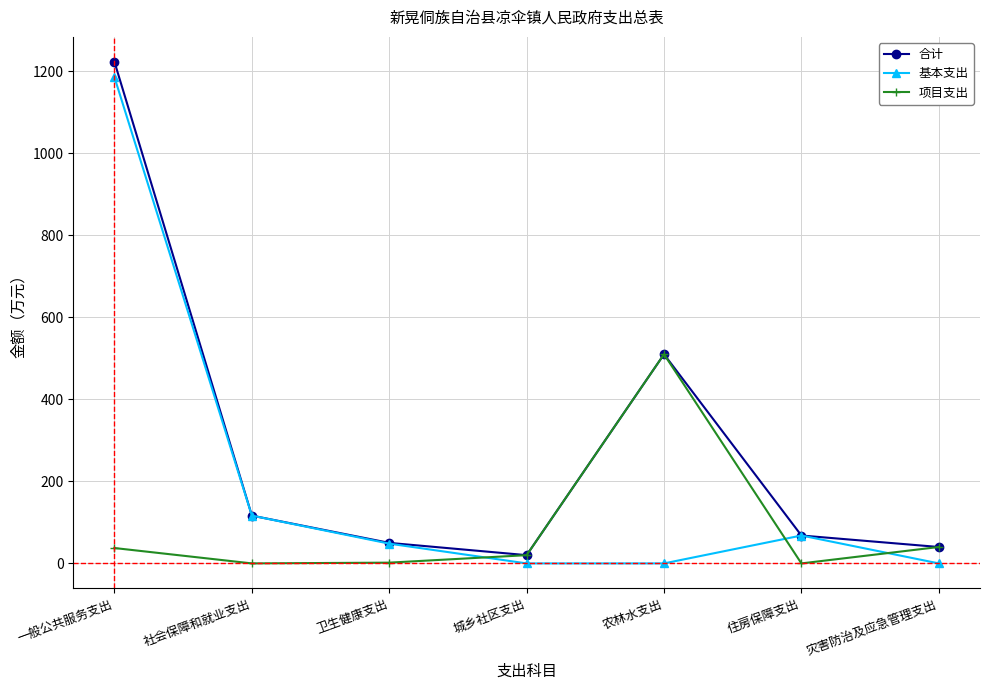

What is the difference between the maximum and second lowest values in the 项目支出 series?

509.8